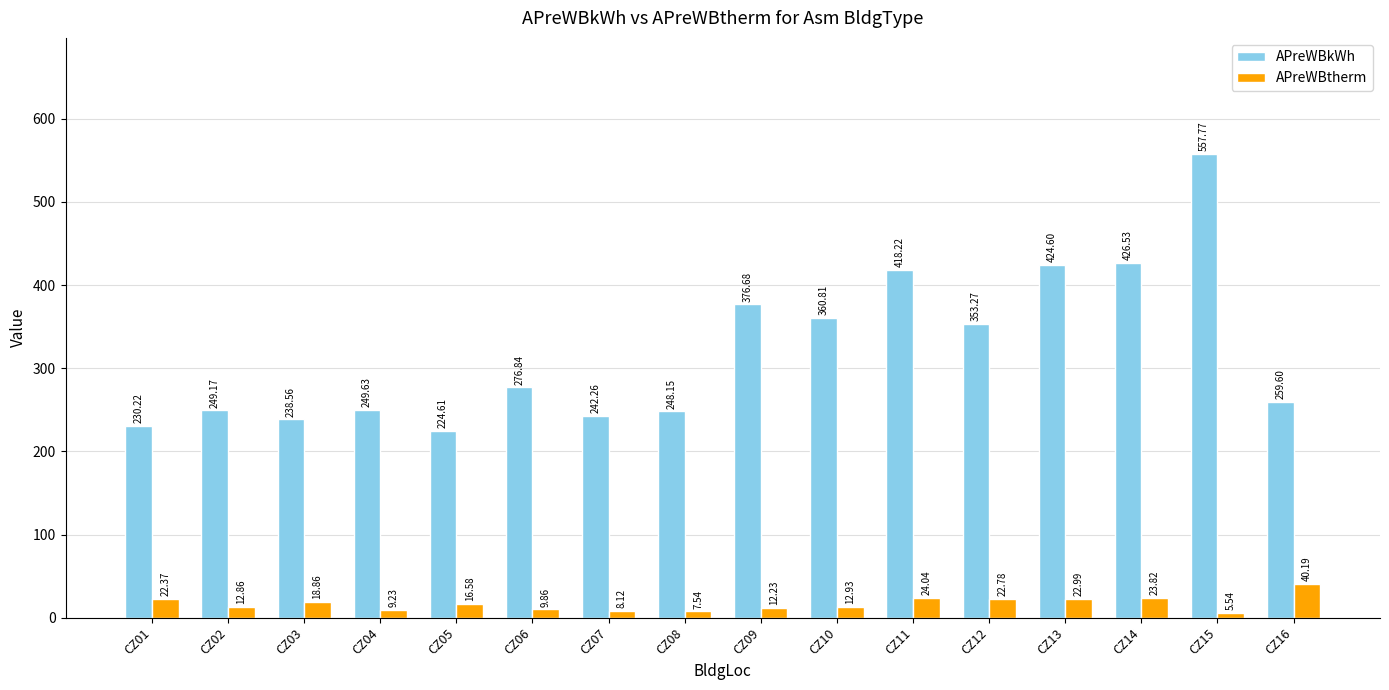

Does the chart contain stacked bars?

No